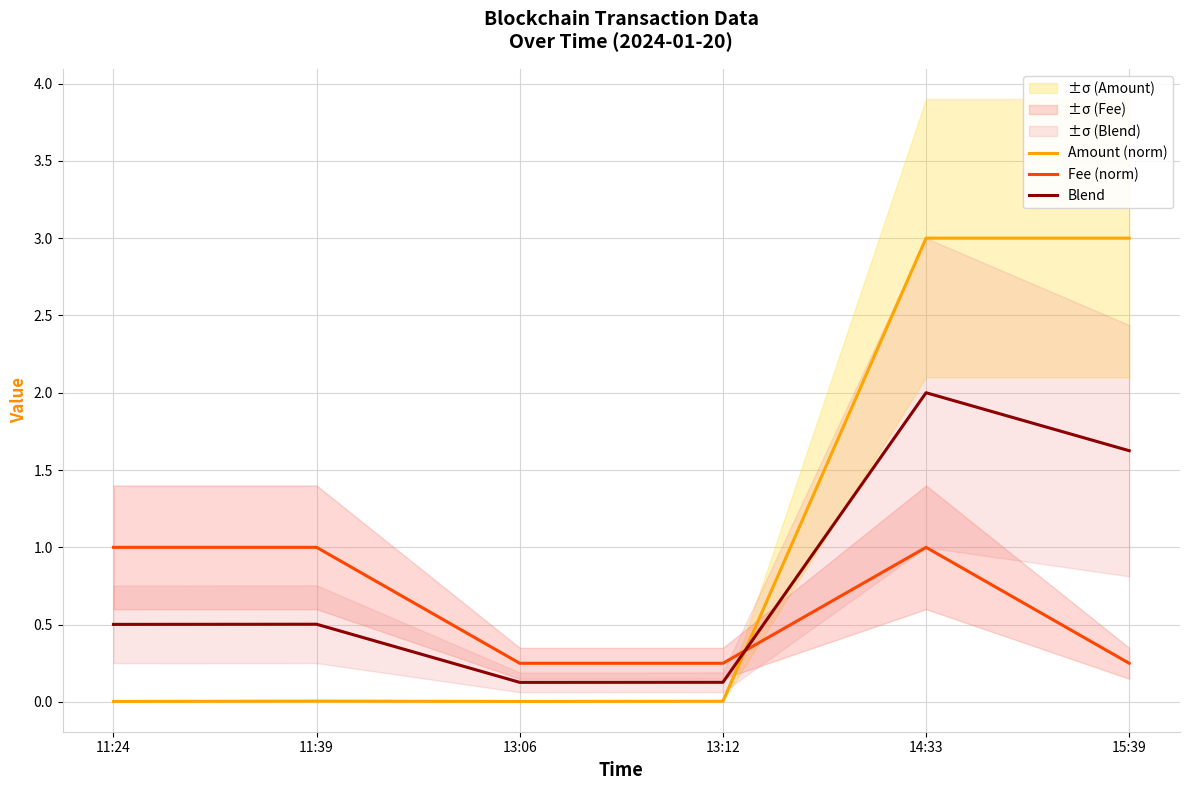

How many series are shown in this chart?

3